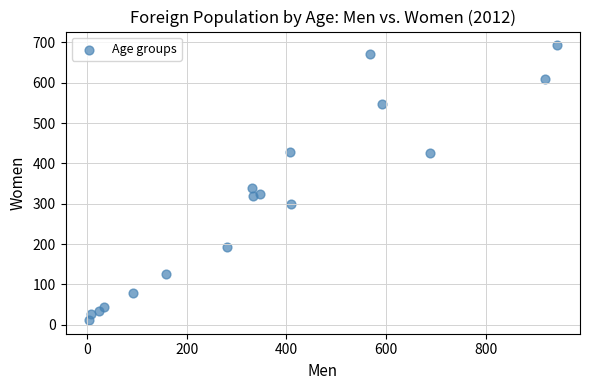

What Y value in the scatter plot is closest to 352?

338